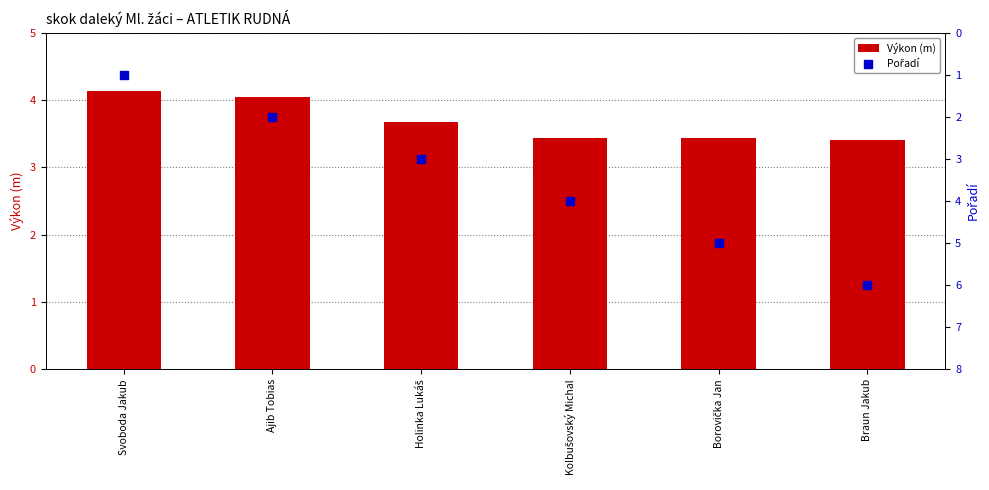

Is the value of Výkon (m) at Kolbušovský Michal greater than the value of Pořadí at Braun Jakub?

No